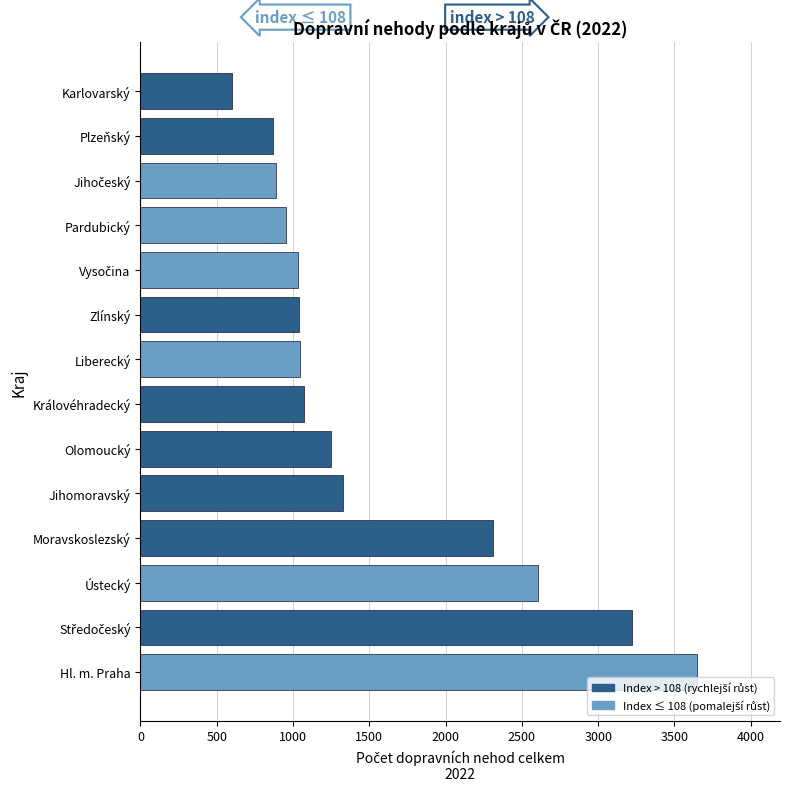

What value does the data have at Královéhradecký, to the nearest 100?

1100